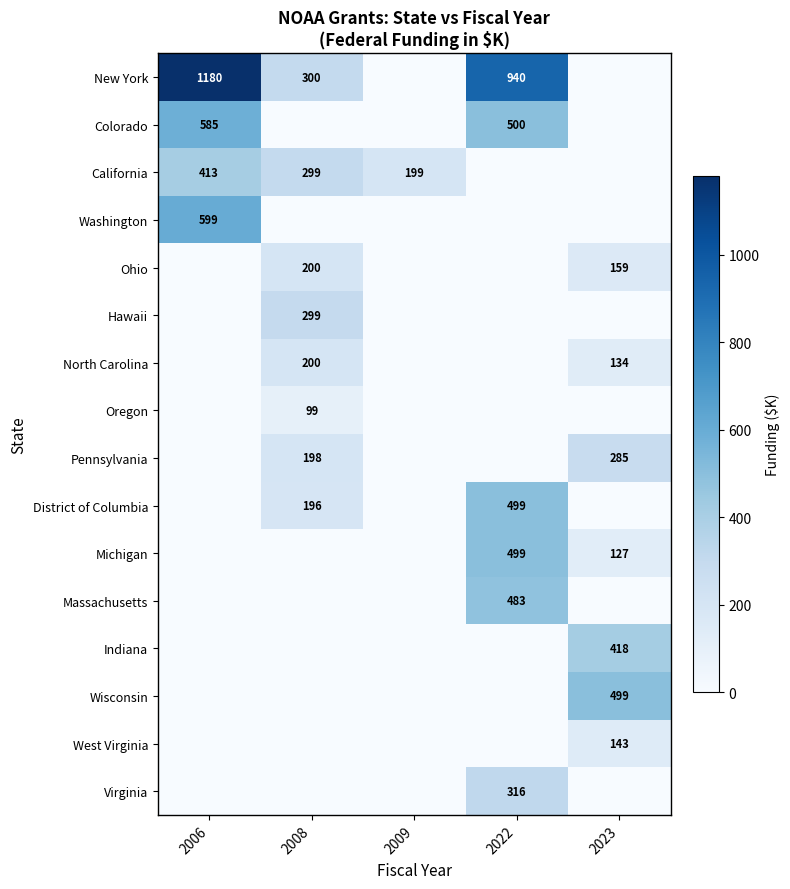

The value of California at 2006 is 413. True or false?

True